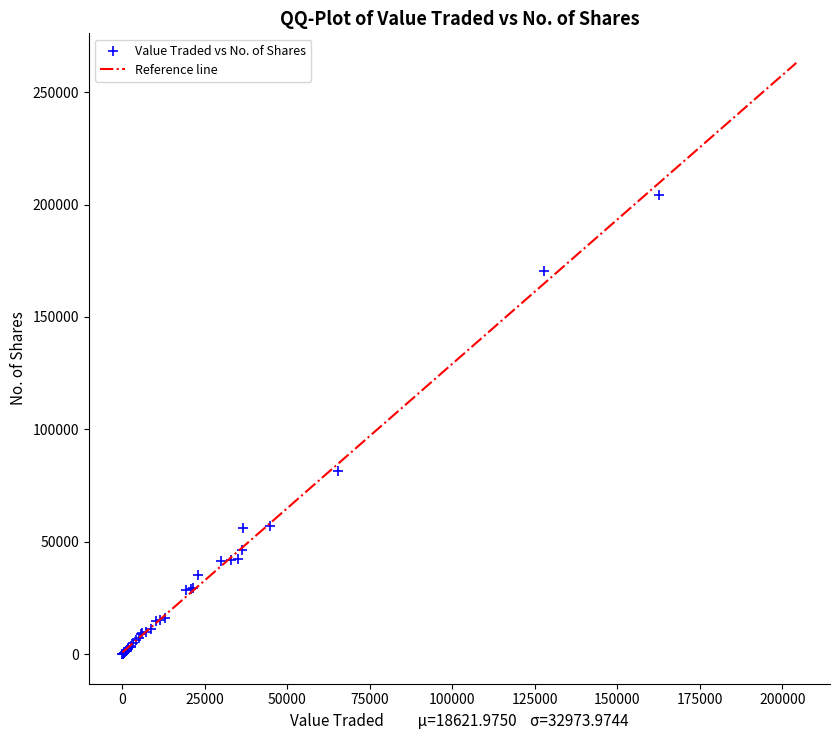

What Y value in the scatter plot is closest to 102139?

81511